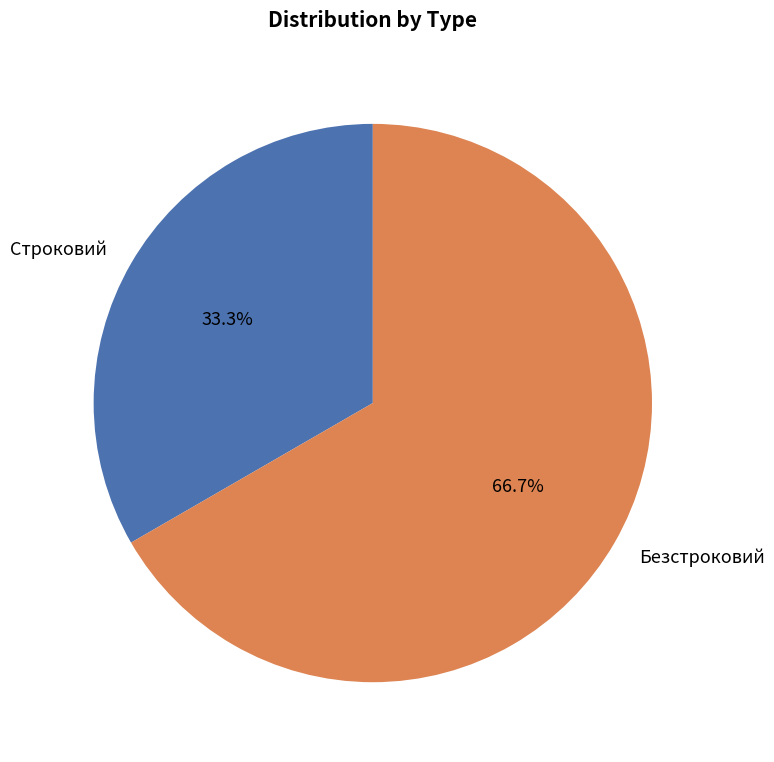

What is the total percentage of Безстроковий and Строковий?

100.0%